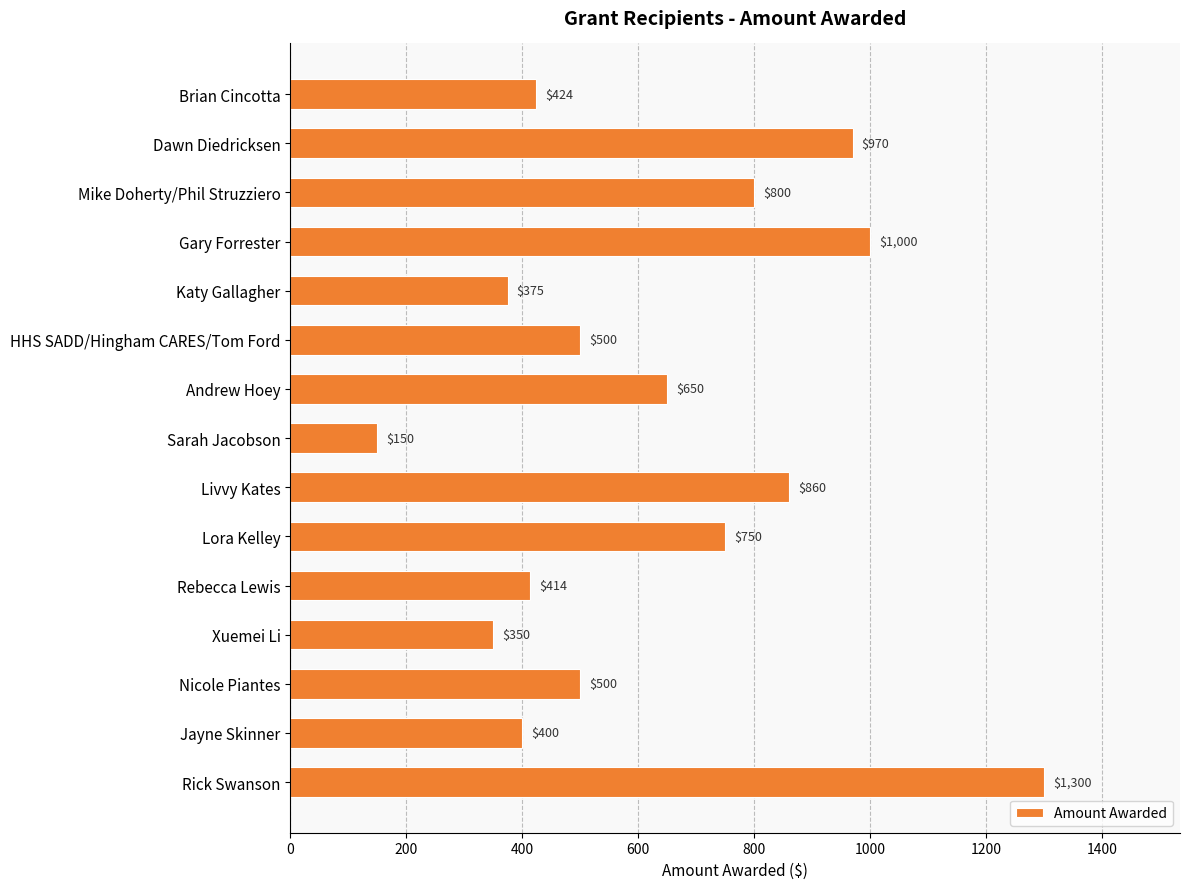

What position from the top is Sarah Jacobson?

8